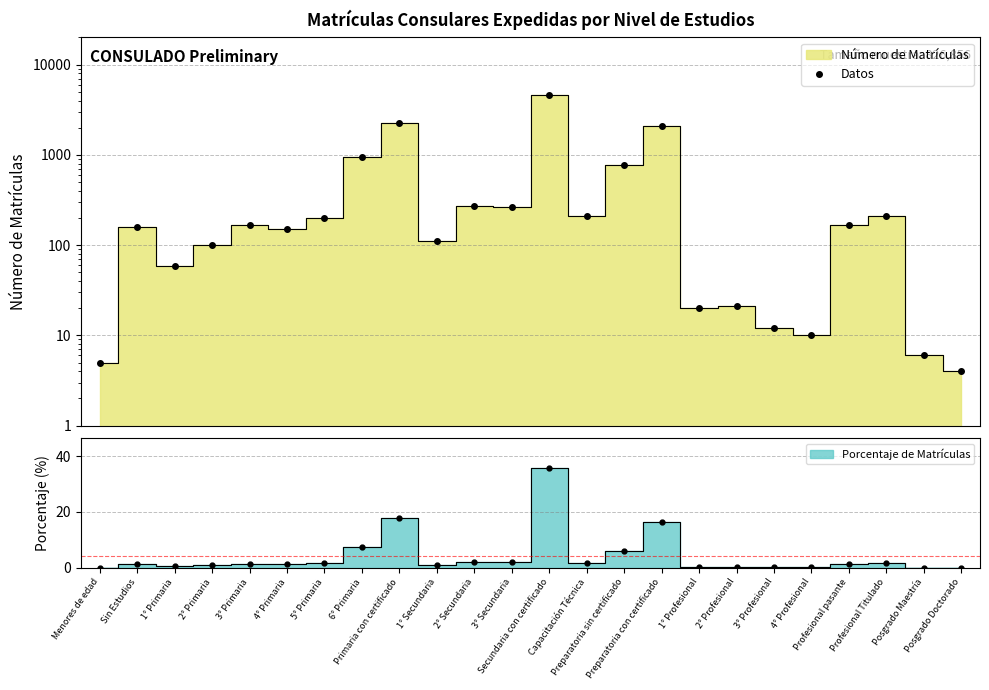

What is the smallest value displayed?

4